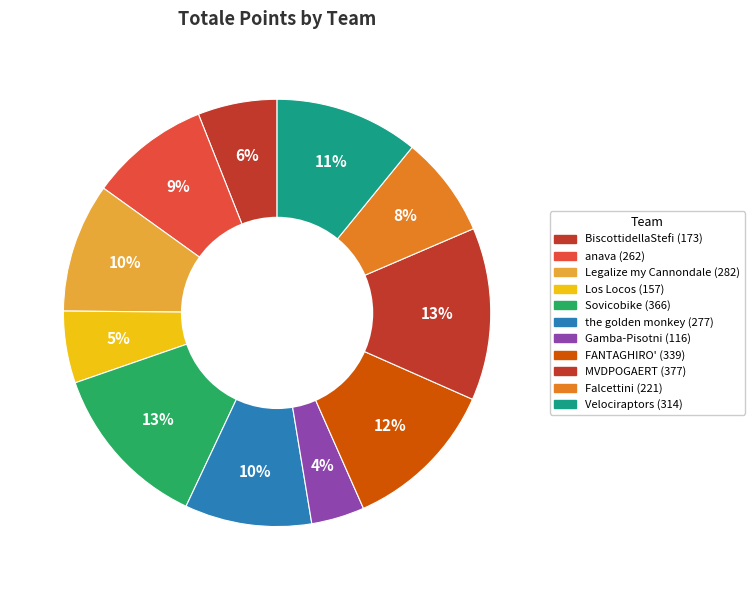

How many slices are in this pie chart?

11